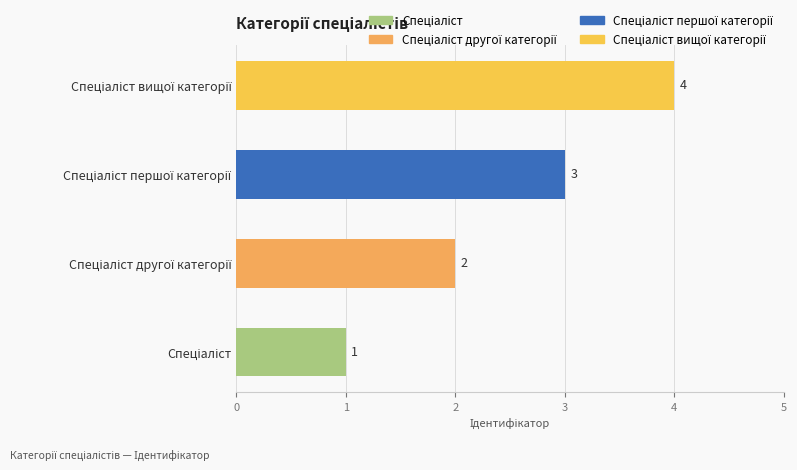

What is the difference between the maximum and minimum values?

3